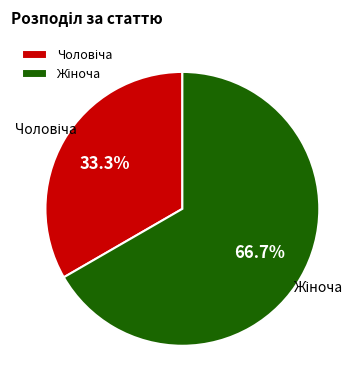

Is there any slice that represents more than half of the pie?

Yes